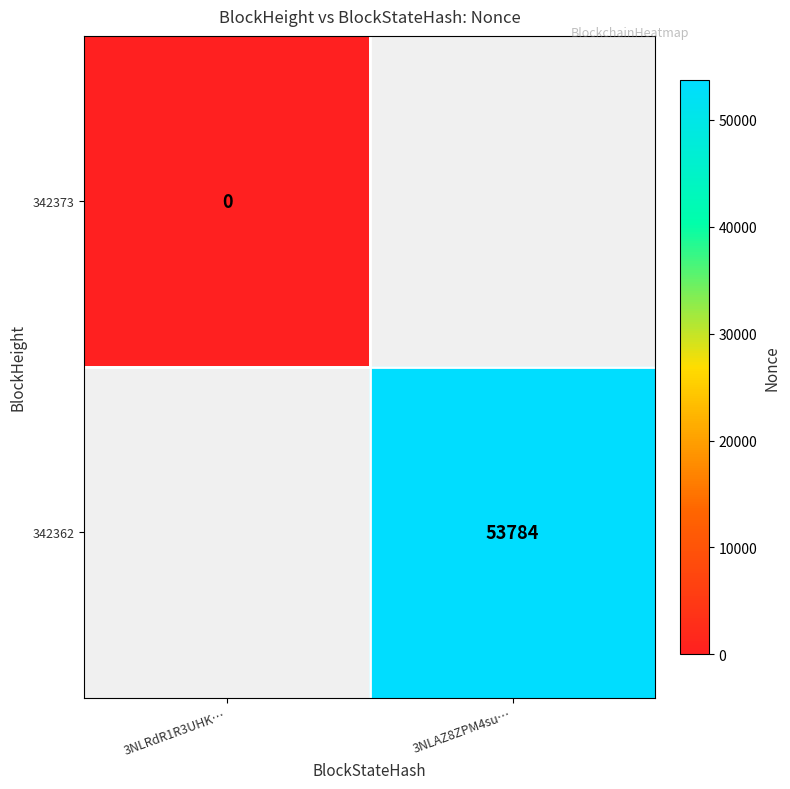

Is it true that 342362 equals 53784 at 3NLAZ8ZPM4su…?

True